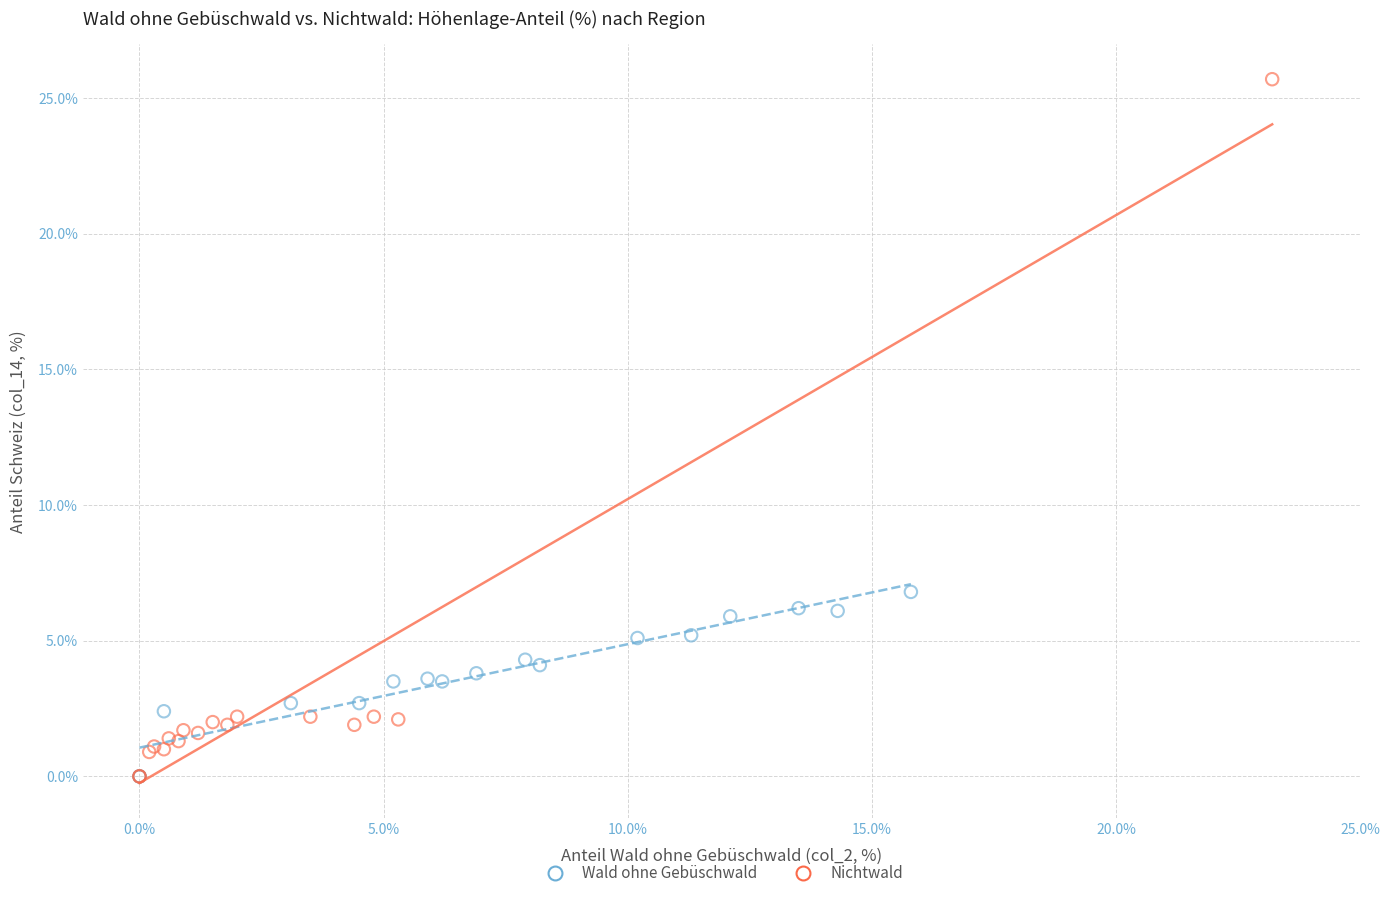

Which series contains the highest Y value?

Nichtwald